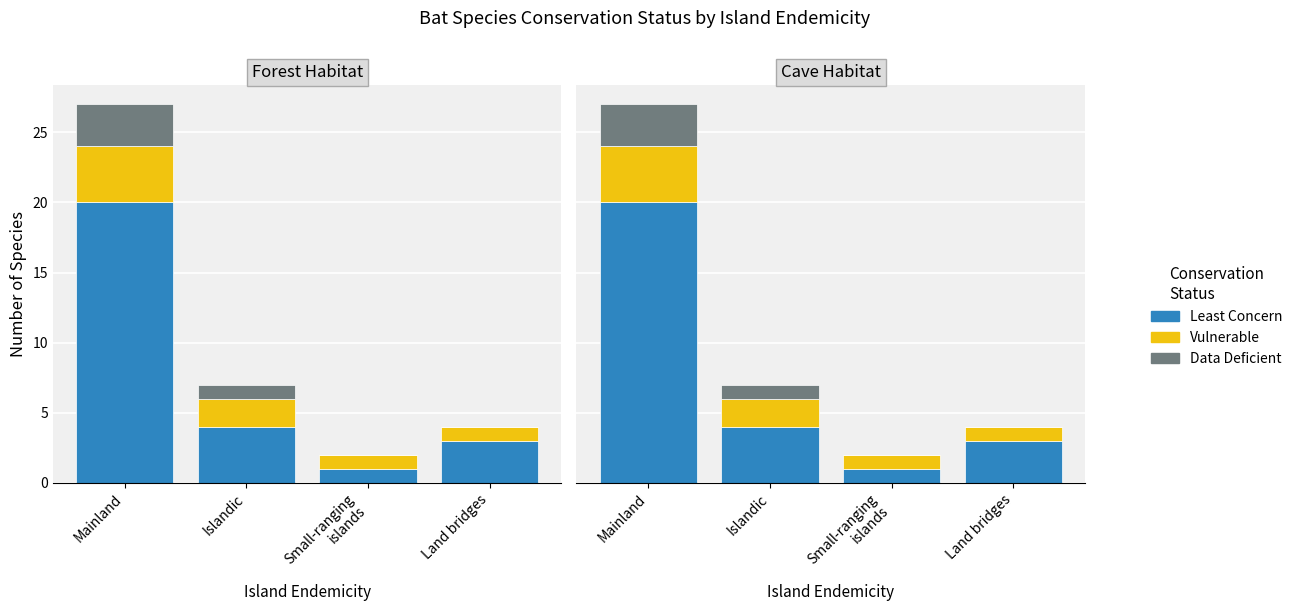

The Vulnerable series shows 1 at Land bridges. True or false?

True